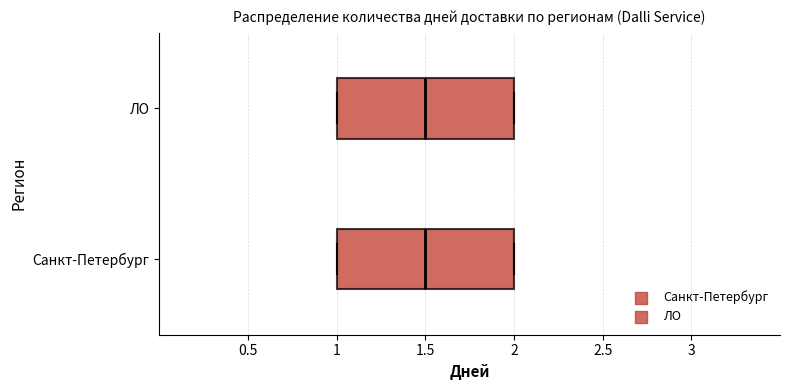

Reading bottom to top, read every box against the x-axis: the position of its median line, the range the box covers, and the ends of its whiskers. The values are not printed on the chart, so give them approximately, as read against the axis.

Санкт-Петербург: median 1.5, box 1.0 to 2.0, whiskers 1.0 to 2.0
ЛО: median 1.5, box 1.0 to 2.0, whiskers 1.0 to 2.0